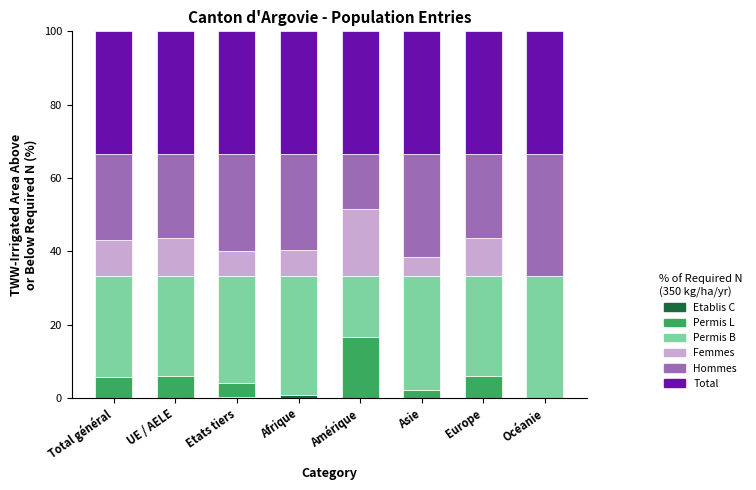

The Etablis C Total series shows 0.2 at Etats tiers. True or false?

True